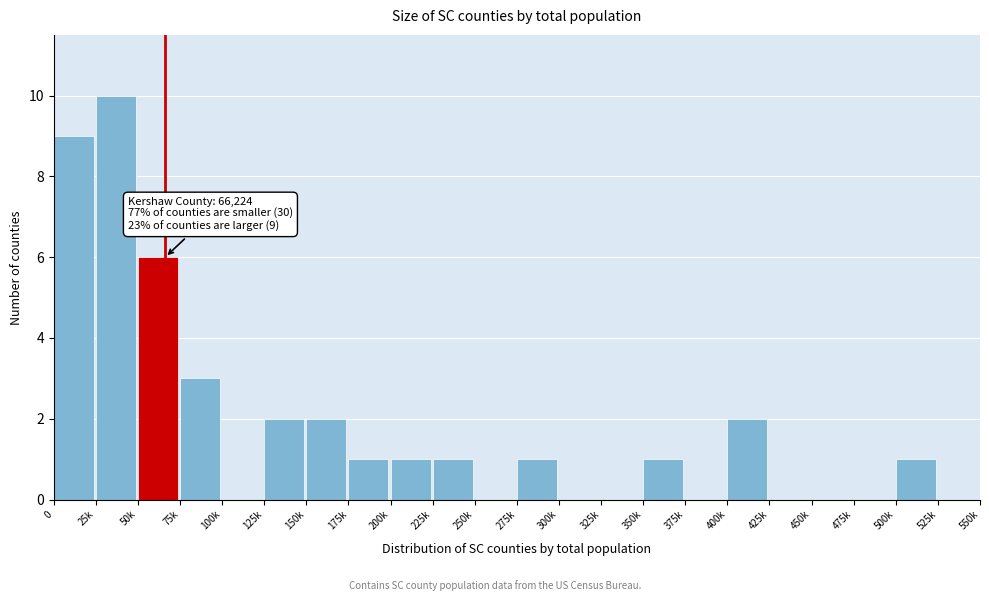

Reading left to right, what are all the values shown in this chart?

0=9	25k=10	50k=6	75k=3	100k=0	125k=2	150k=2	175k=1	200k=1	225k=1	250k=0	275k=1	300k=0	325k=0	350k=1	375k=0	400k=2	425k=0	450k=0	475k=0	500k=1	525k=0